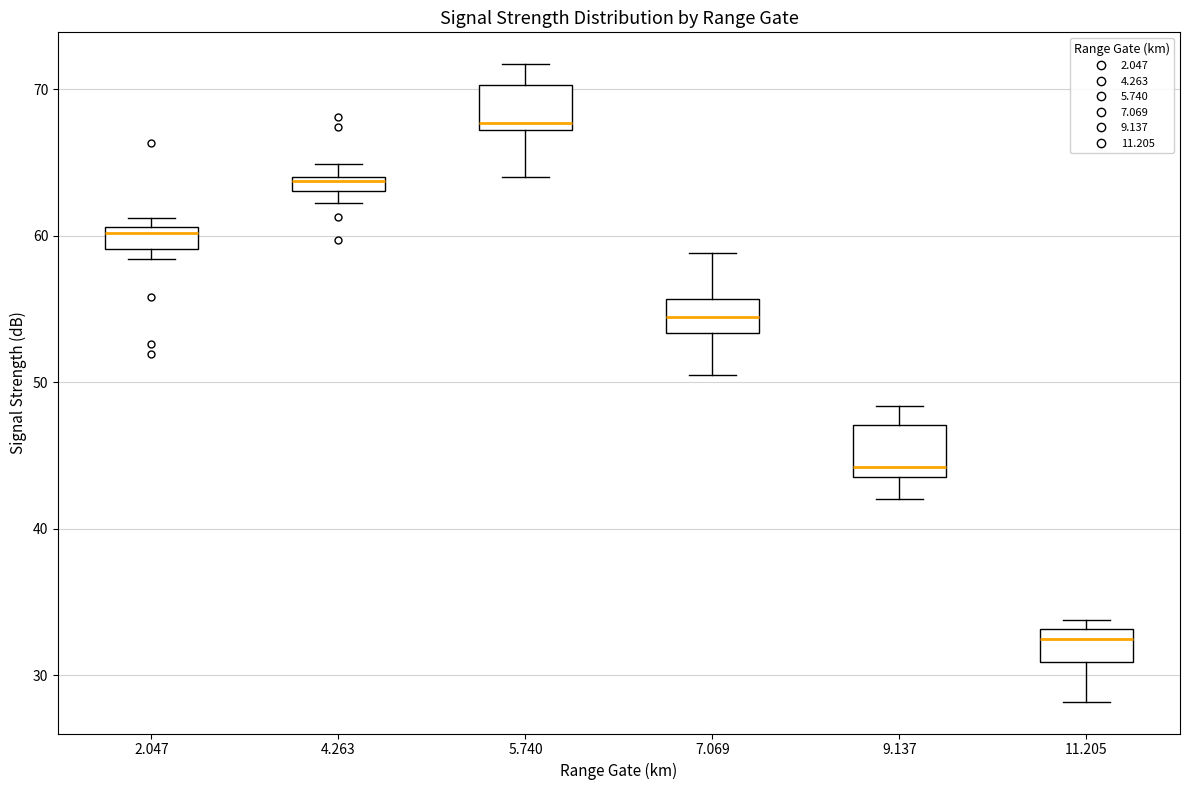

Which box has the lowest median line?

11.205